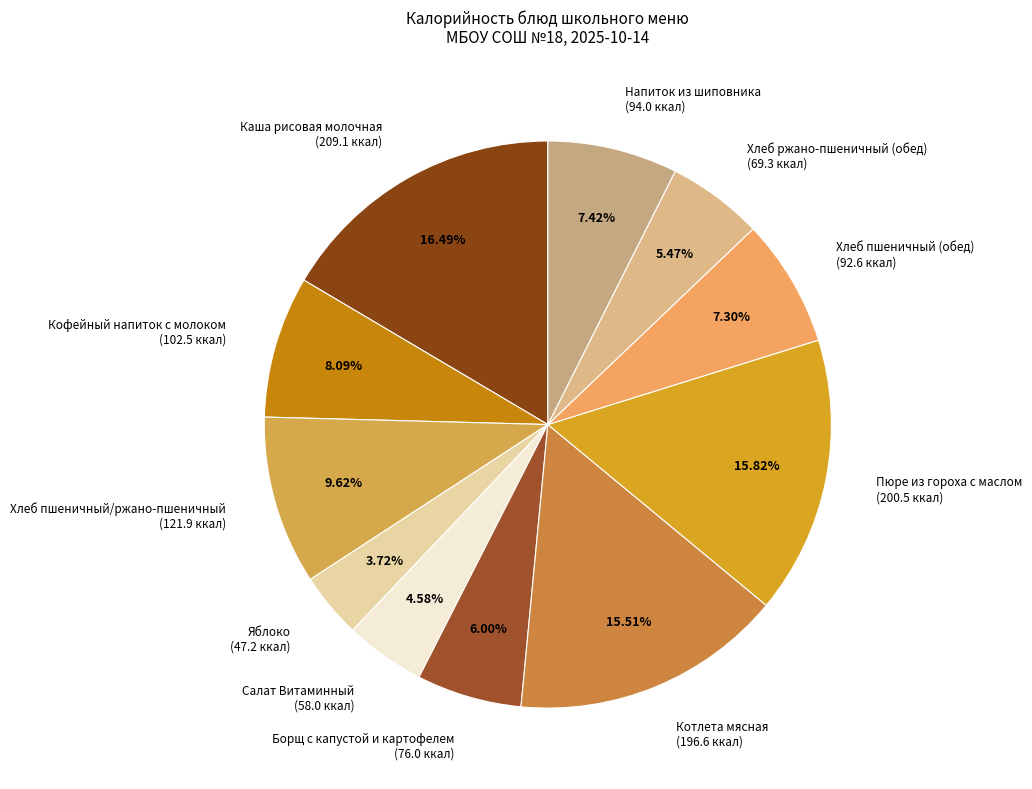

Which category has the smallest portion of the pie?

Яблоко